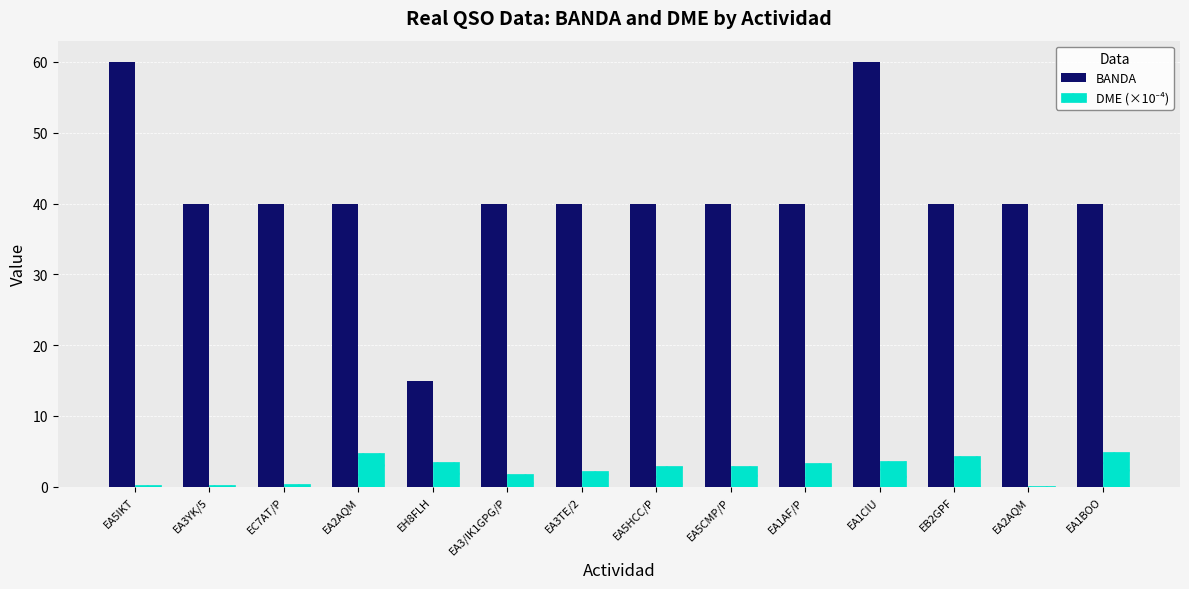

Reading right to left, extract all data points from this chart.

BANDA: EA1BOO=40.0	EA2AQM=40.0	EB2GPF=40.0	EA1CIU=60.0	EA1AF/P=40.0	EA5CMP/P=40.0	EA5HCC/P=40.0	EA3TE/2=40.0	EA3/IK1GPG/P=40.0	EH8FLH=15.0	EA2AQM=40.0	EC7AT/P=40.0	EA3YK/5=40.0	EA5IKT=60.0
DME (×10⁻⁴): EA1BOO=4.9	EA2AQM=0.1	EB2GPF=4.4	EA1CIU=3.6	EA1AF/P=3.4	EA5CMP/P=3.0	EA5HCC/P=3.0	EA3TE/2=2.2	EA3/IK1GPG/P=1.8	EH8FLH=3.5	EA2AQM=4.8	EC7AT/P=0.4	EA3YK/5=0.2	EA5IKT=0.3